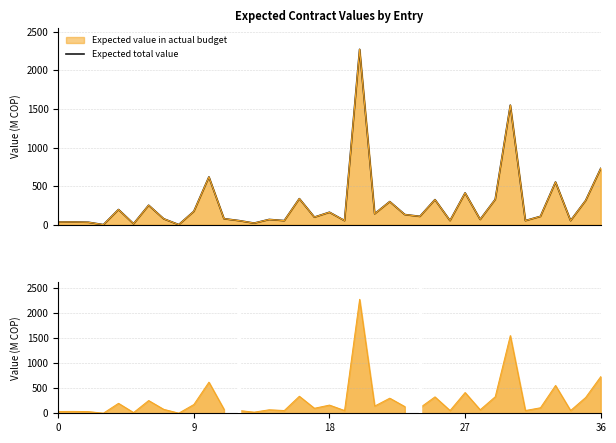

What is the difference between the second highest and minimum values?

1547.6